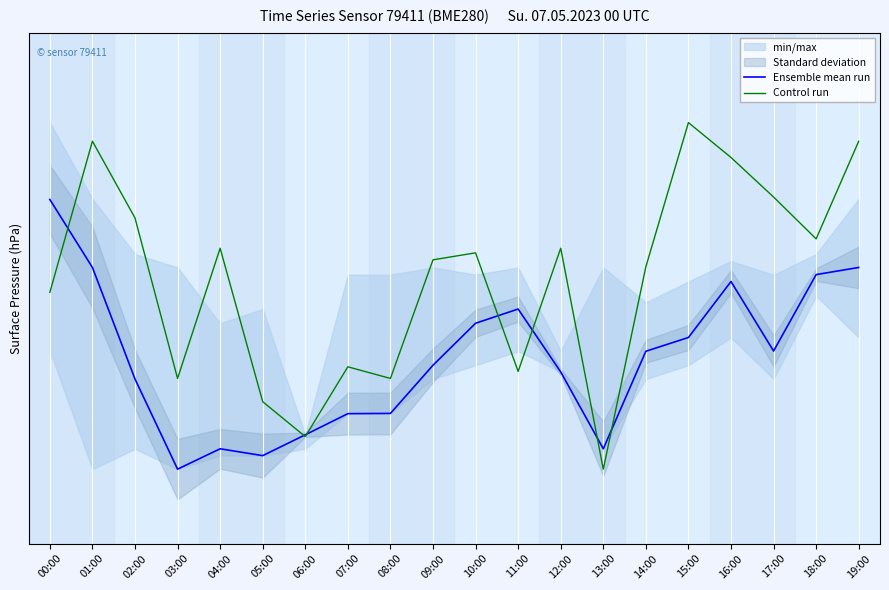

At which label is Control run closest to 1011?

13:00